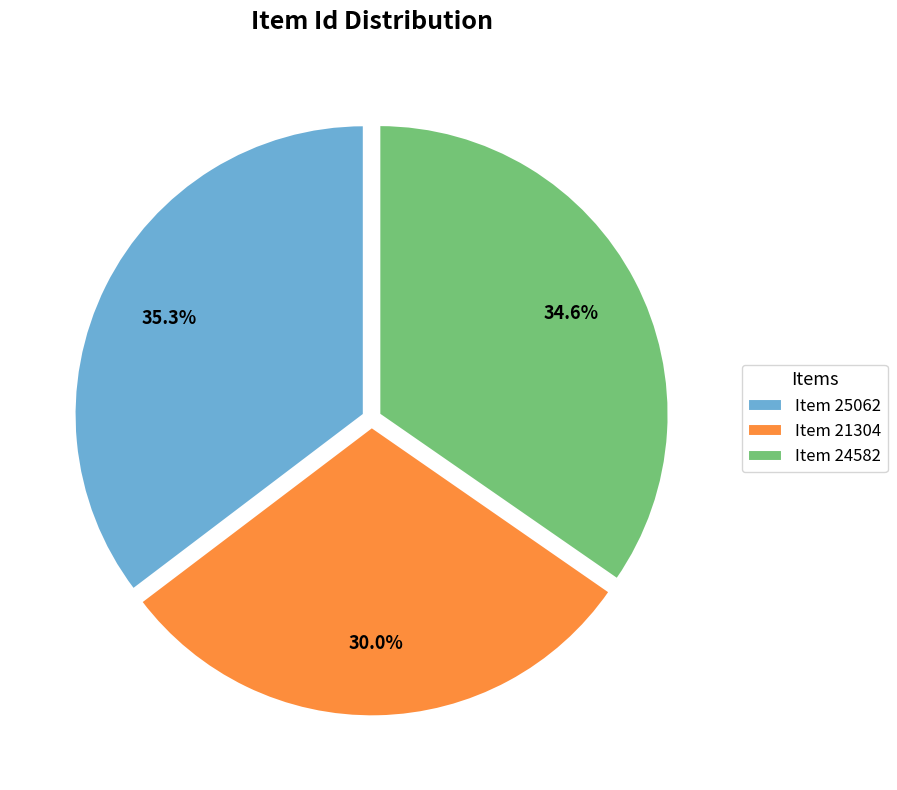

Is it true that Item 21304 is 30% of the pie?

True